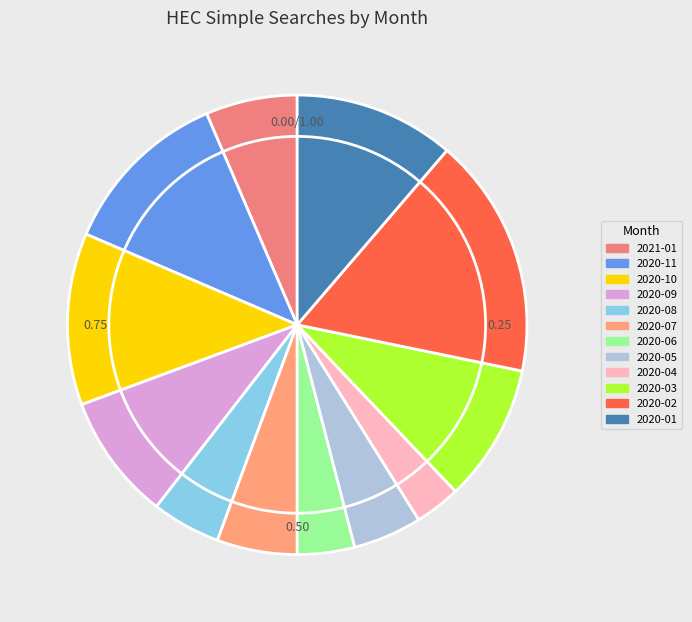

To the nearest percent, what is the difference between the 2020-06 and 2020-01 slice percentages?

7%